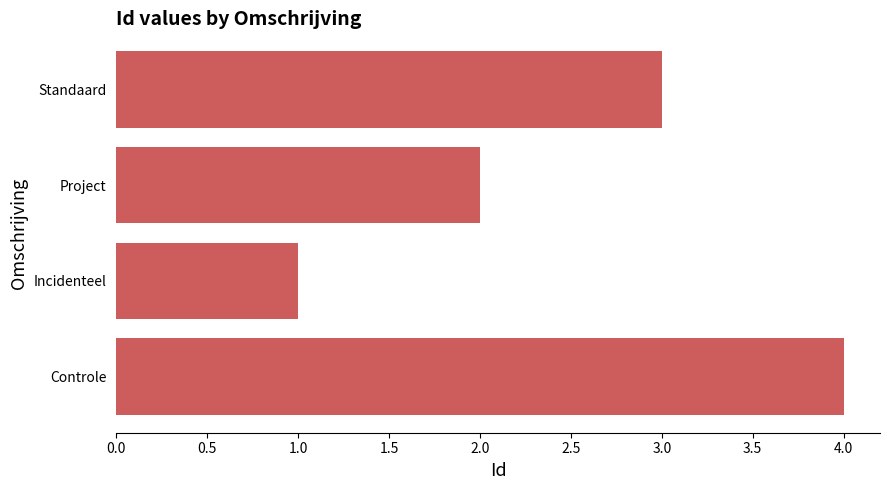

Count the number of categories in the chart.

4